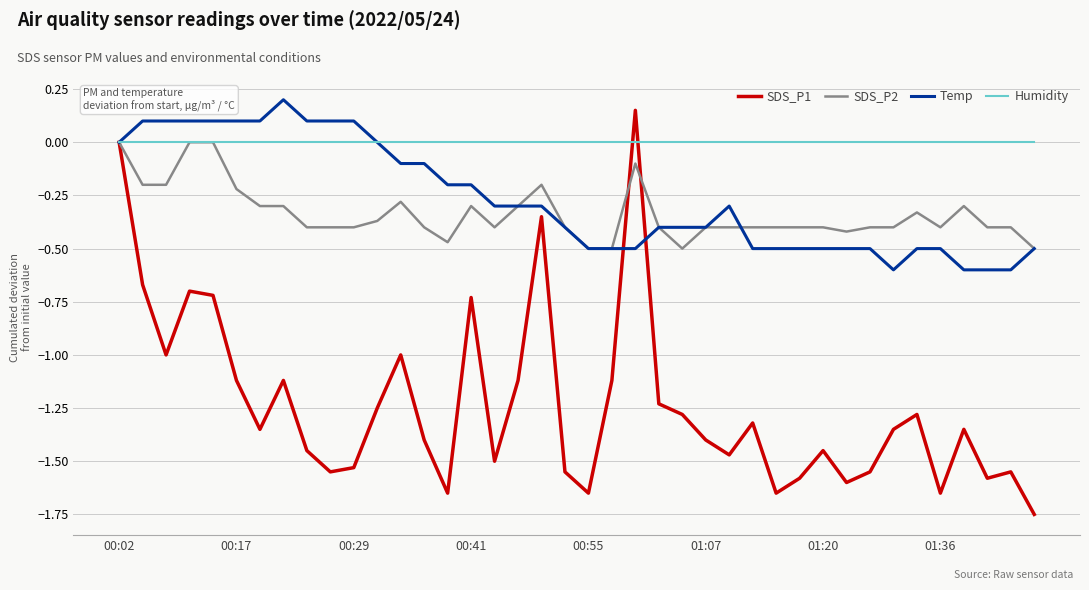

Which series has the largest total across all categories?

Humidity